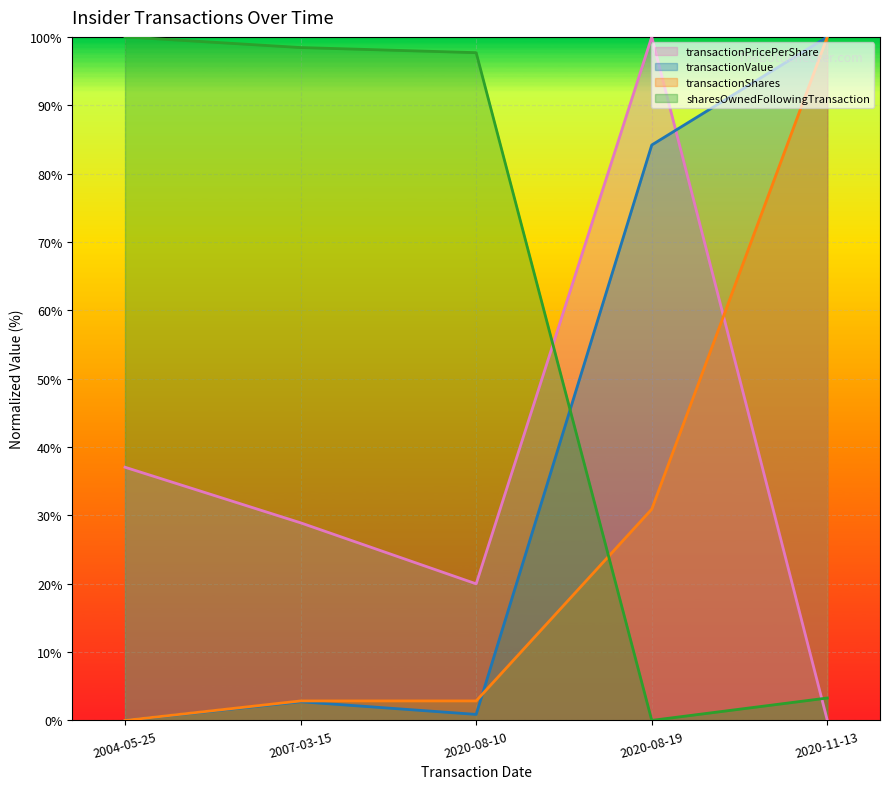

What is the total value across all series at 2020-08-10?

121.4